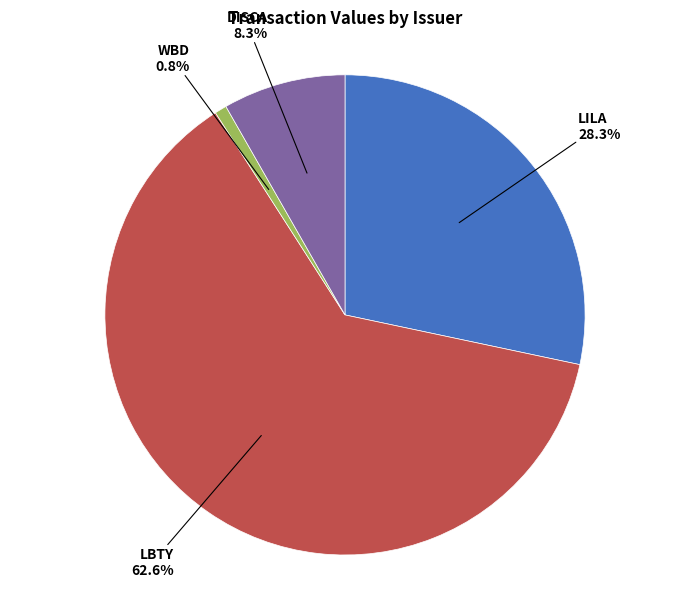

Is there any slice that represents more than half of the pie?

Yes